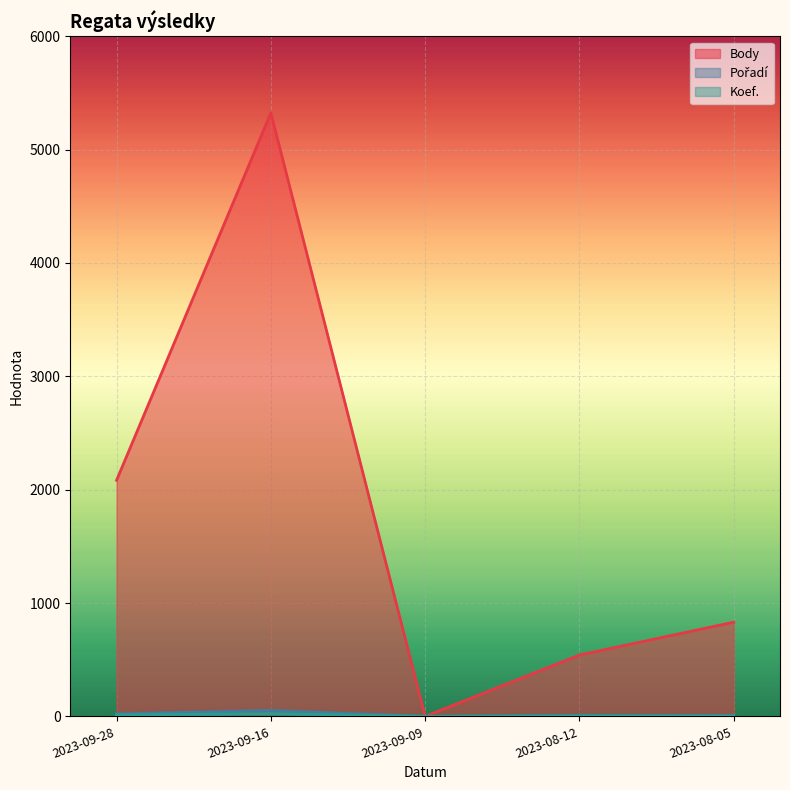

Reading left to right, transcribe all the data shown in this chart.

Body: 2023-09-28=2083	2023-09-16=5324	2023-09-09=0	2023-08-12=541	2023-08-05=831
Pořadí: 2023-09-28=22	2023-09-16=53	2023-09-09=0	2023-08-12=10	2023-08-05=8
Koef.: 2023-09-28=12	2023-09-16=24	2023-09-09=0	2023-08-12=3	2023-08-05=3